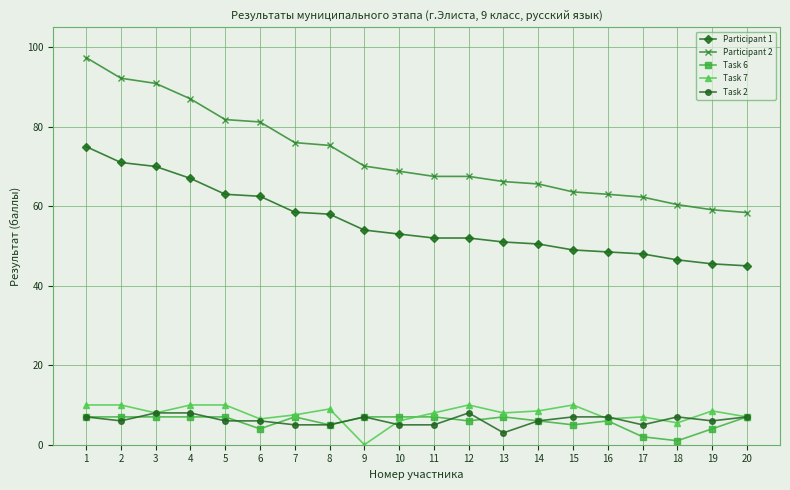

The Task 7 series shows 11.5 at 13. True or false?

False